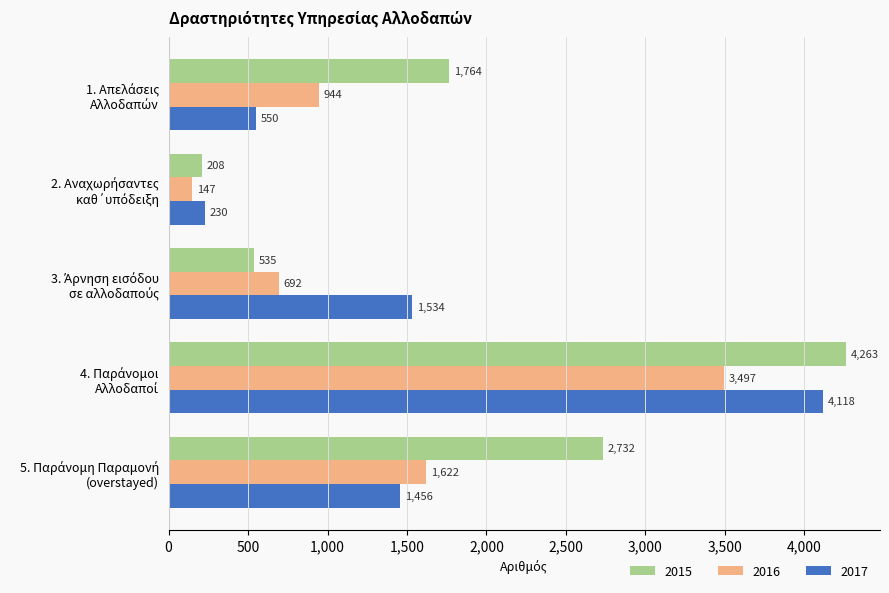

List the series in order of their overall mean, highest first.

2015, 2017, 2016